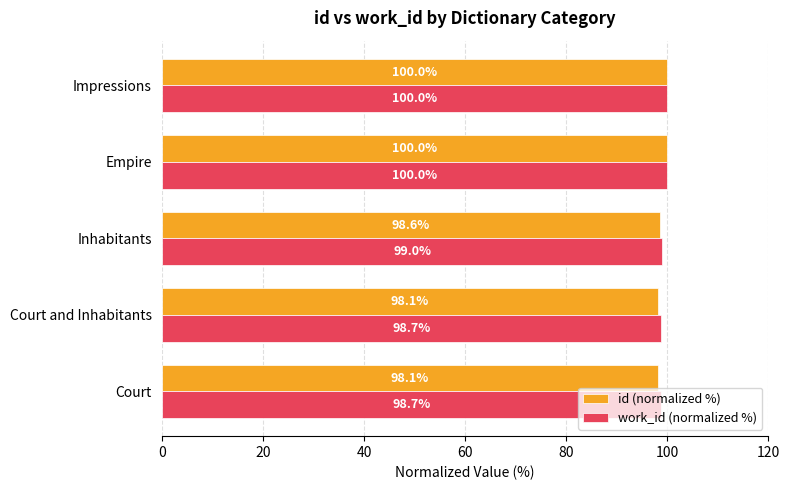

How many data points does each series have?

5